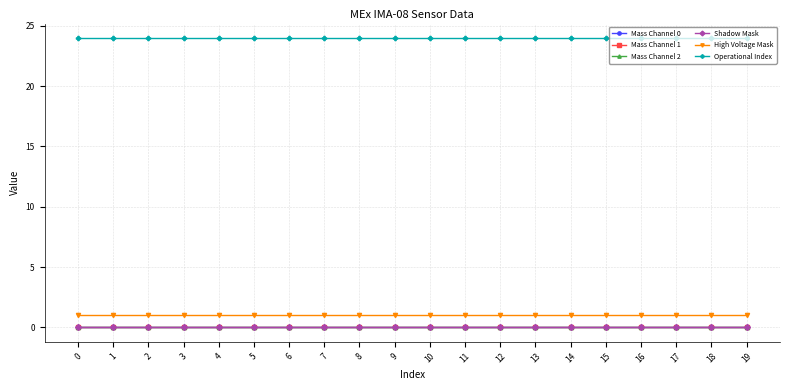

Reading left to right, list all the values displayed in this chart.

Mass Channel 0: 0=0	1=0	2=0	3=0	4=0	5=0	6=0	7=0	8=0	9=0	10=0	11=0	12=0	13=0	14=0	15=0	16=0	17=0	18=0	19=0
Mass Channel 1: 0=0	1=0	2=0	3=0	4=0	5=0	6=0	7=0	8=0	9=0	10=0	11=0	12=0	13=0	14=0	15=0	16=0	17=0	18=0	19=0
Mass Channel 2: 0=0	1=0	2=0	3=0	4=0	5=0	6=0	7=0	8=0	9=0	10=0	11=0	12=0	13=0	14=0	15=0	16=0	17=0	18=0	19=0
Shadow Mask: 0=0	1=0	2=0	3=0	4=0	5=0	6=0	7=0	8=0	9=0	10=0	11=0	12=0	13=0	14=0	15=0	16=0	17=0	18=0	19=0
High Voltage Mask: 0=1	1=1	2=1	3=1	4=1	5=1	6=1	7=1	8=1	9=1	10=1	11=1	12=1	13=1	14=1	15=1	16=1	17=1	18=1	19=1
Operational Index: 0=24	1=24	2=24	3=24	4=24	5=24	6=24	7=24	8=24	9=24	10=24	11=24	12=24	13=24	14=24	15=24	16=24	17=24	18=24	19=24